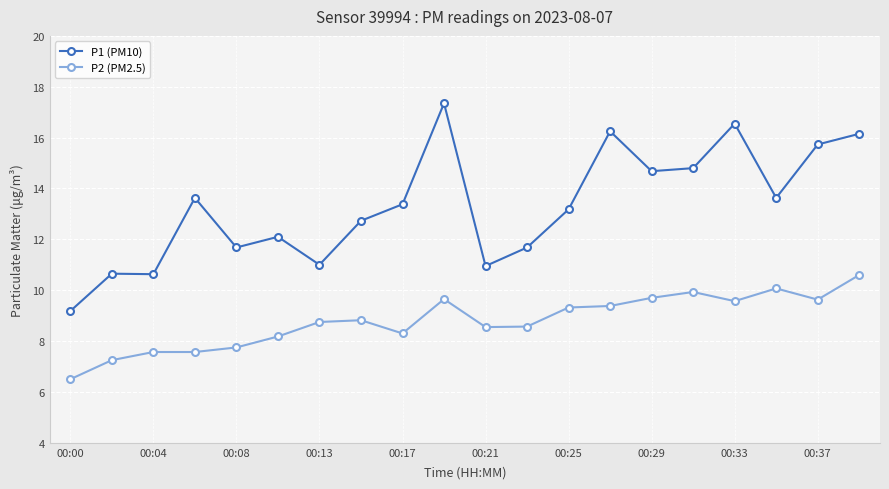

How many data points in P1 (PM10) are less than 13?

9